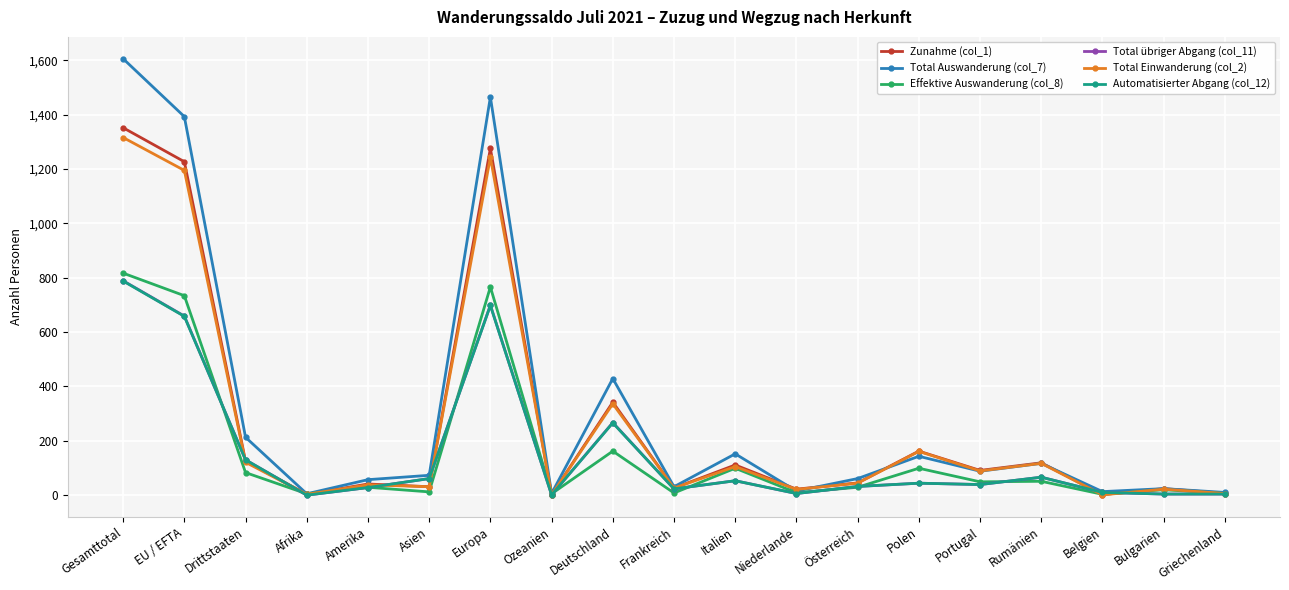

Count the number of data series in this chart.

6